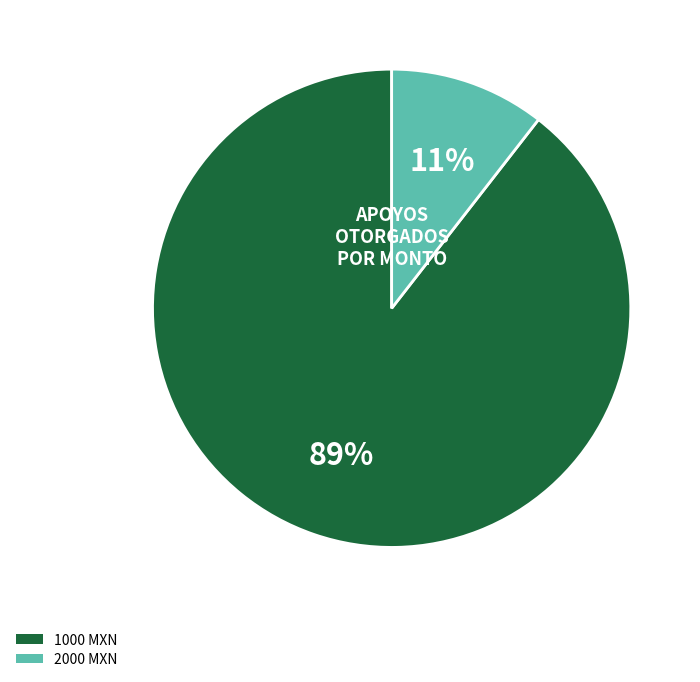

Do 1000 MXN and 2000 MXN together represent more than half of the pie?

Yes